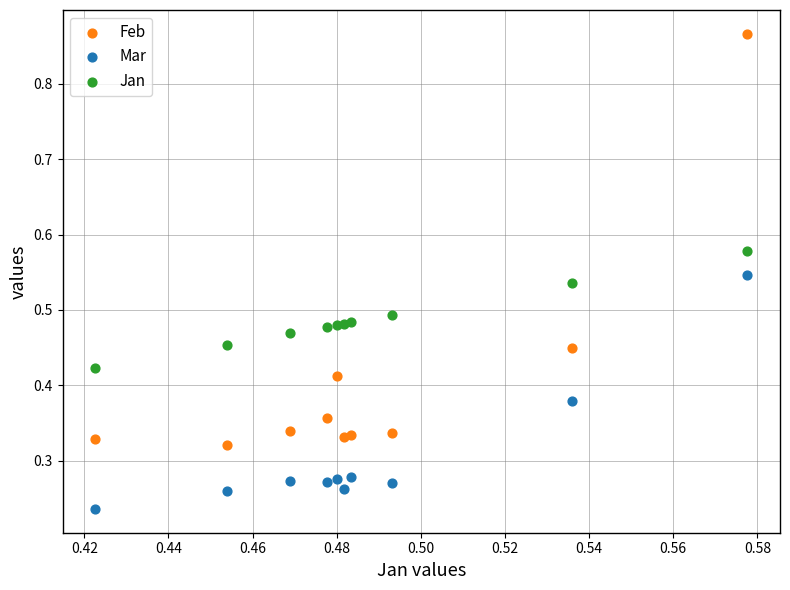

Which series reaches the maximum Y coordinate?

Feb